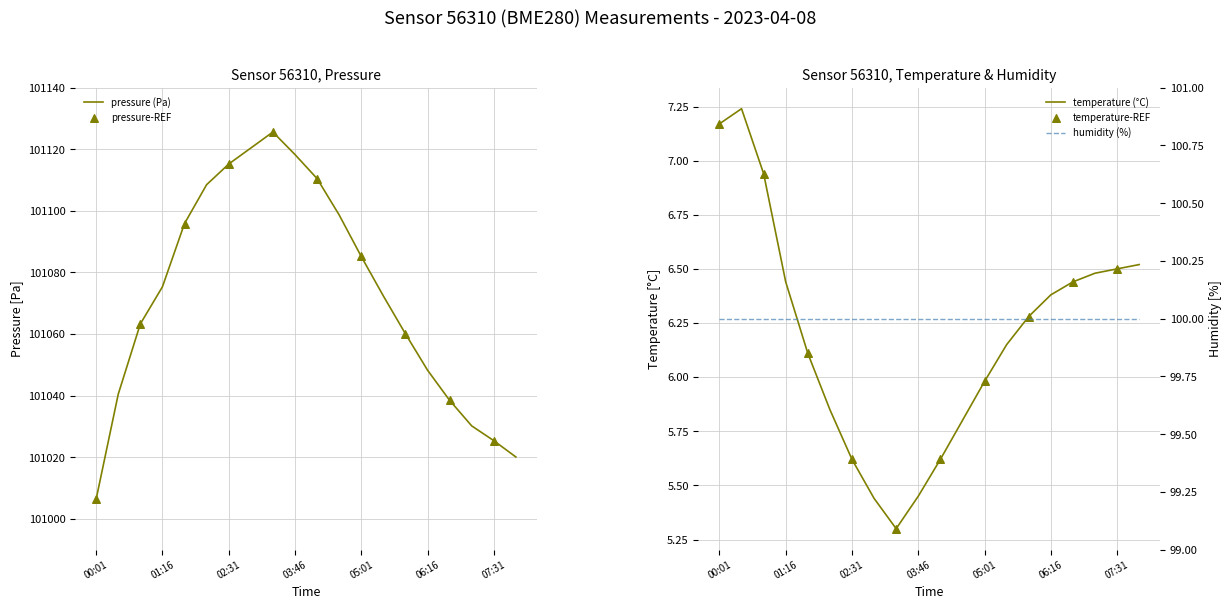

What is the total value across all series at 03:21?

101130.9